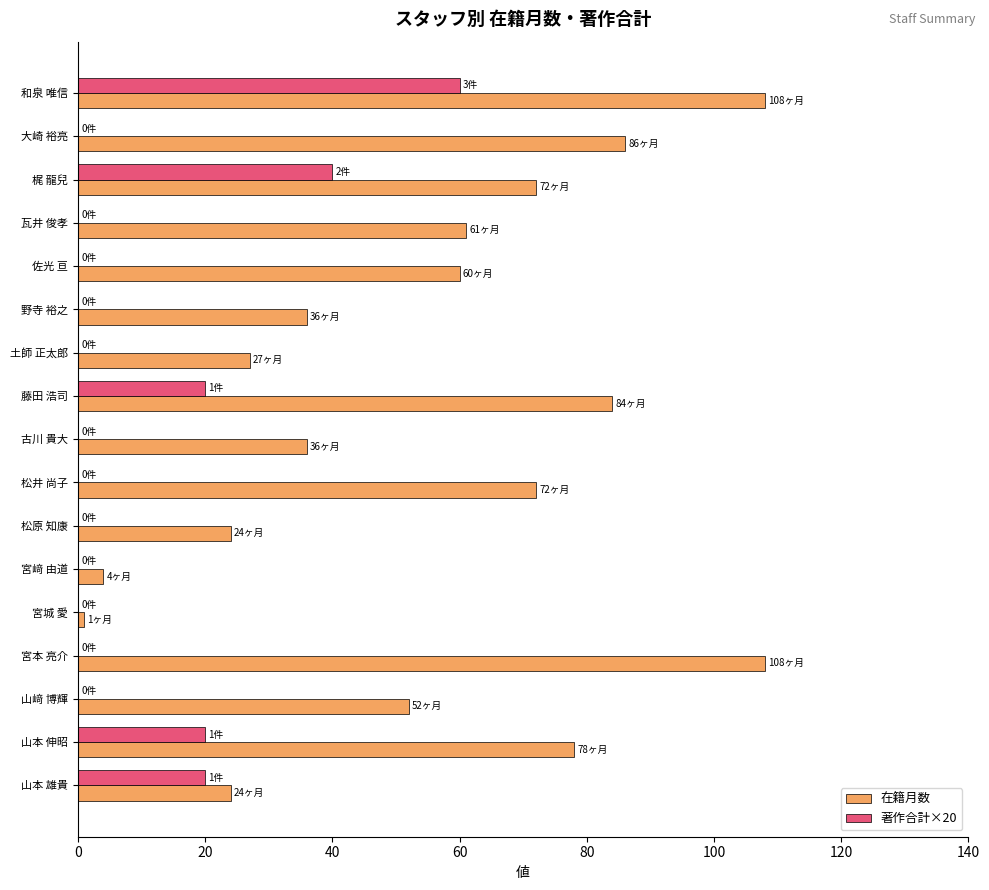

True or false: 著作合計×20 has a value of 0 at 宮本 亮介.

True